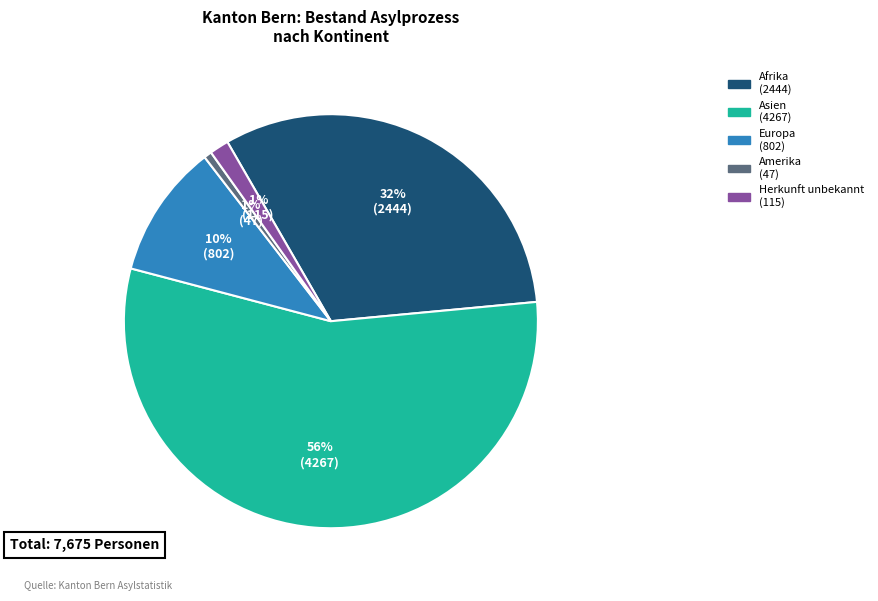

To the nearest percent, what is the difference between the largest and smallest slice percentages?

55%